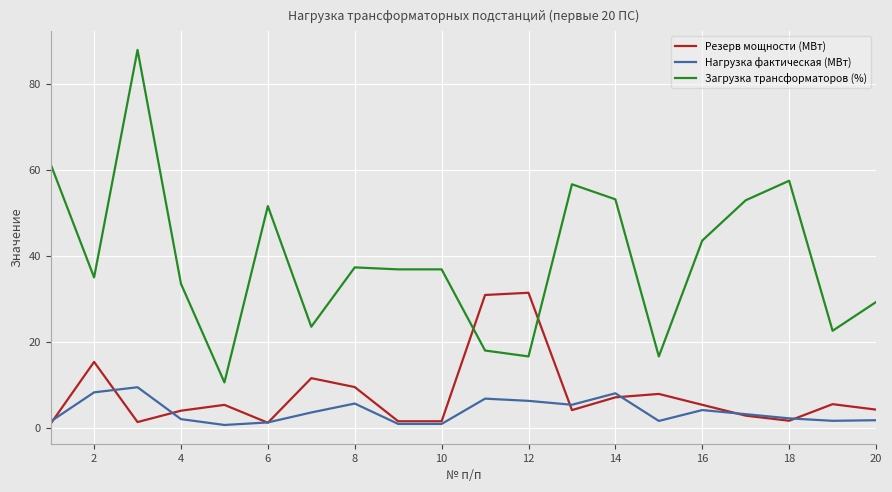

True or false: Загрузка трансформаторов (%) and Нагрузка фактическая (МВт) intersect in this chart.

False